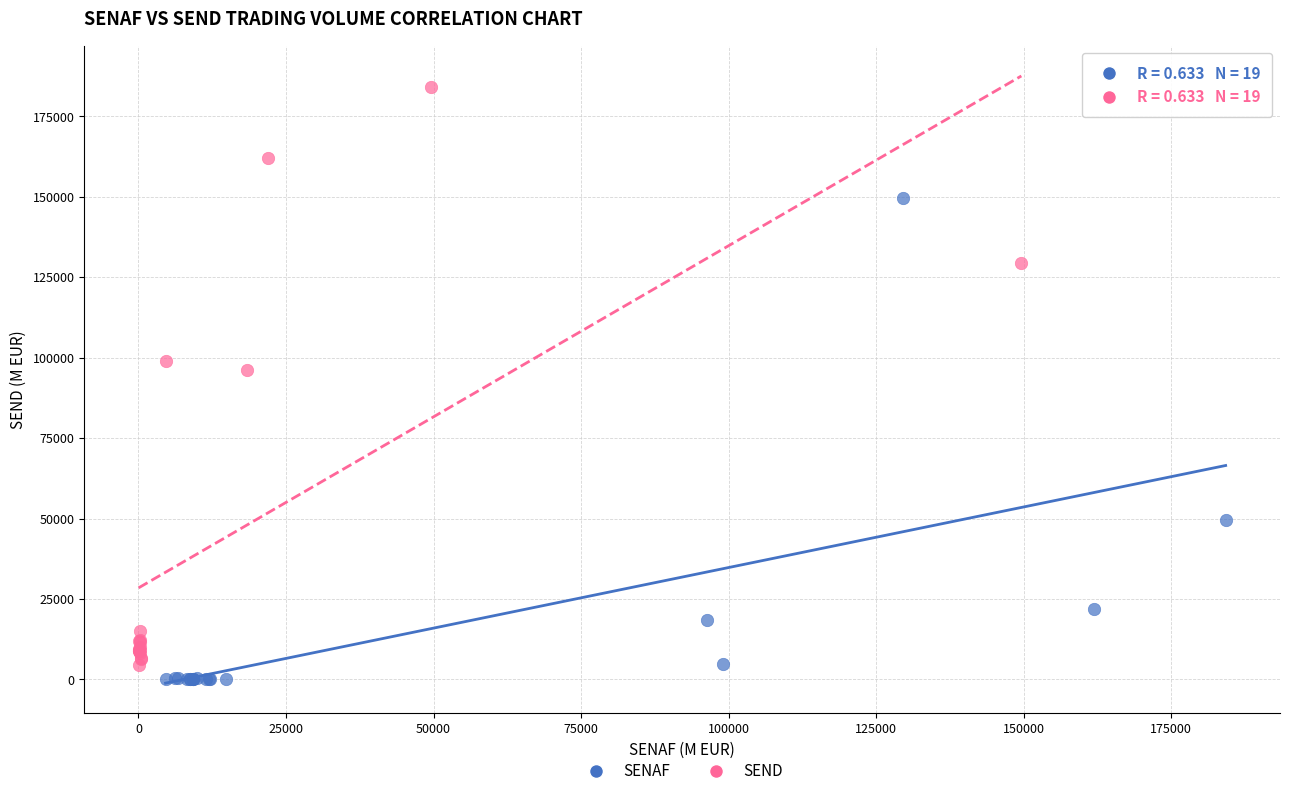

Which series has the widest spread of Y values?

SEND